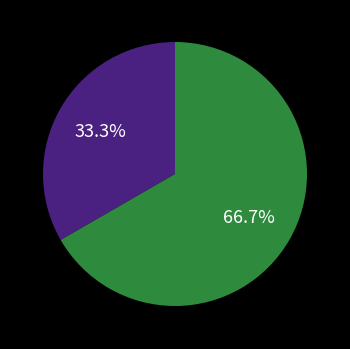

Does any single category account for the majority?

Yes